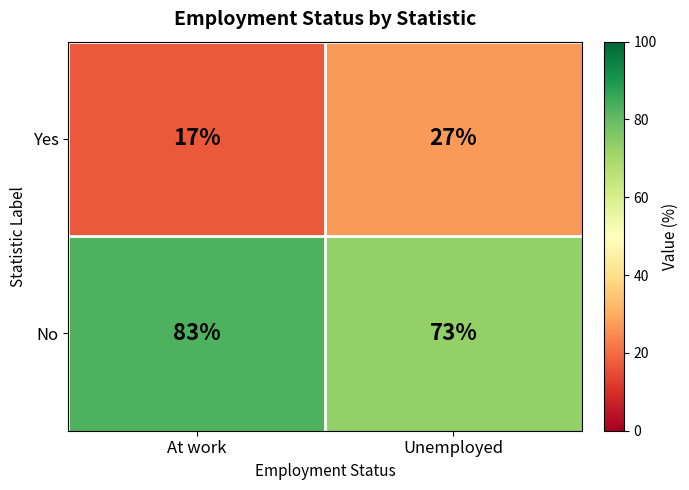

Rank the series at Unemployed from lowest to highest value.

Yes, No